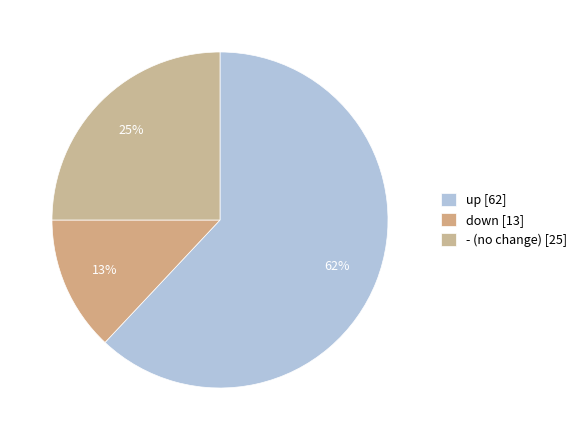

Which slice is the largest?

up